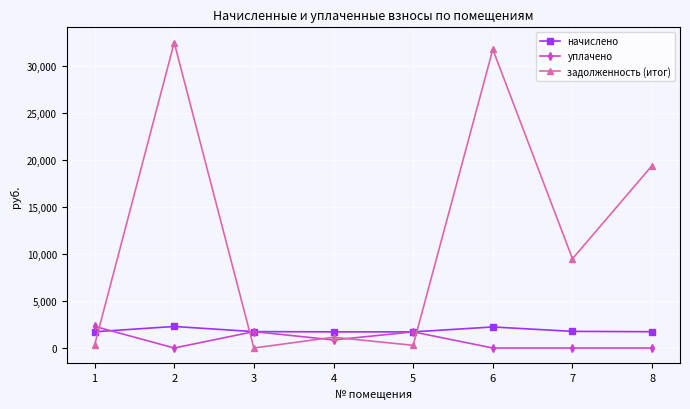

The value of задолженность (итог) at 5 is 285.9. True or false?

True